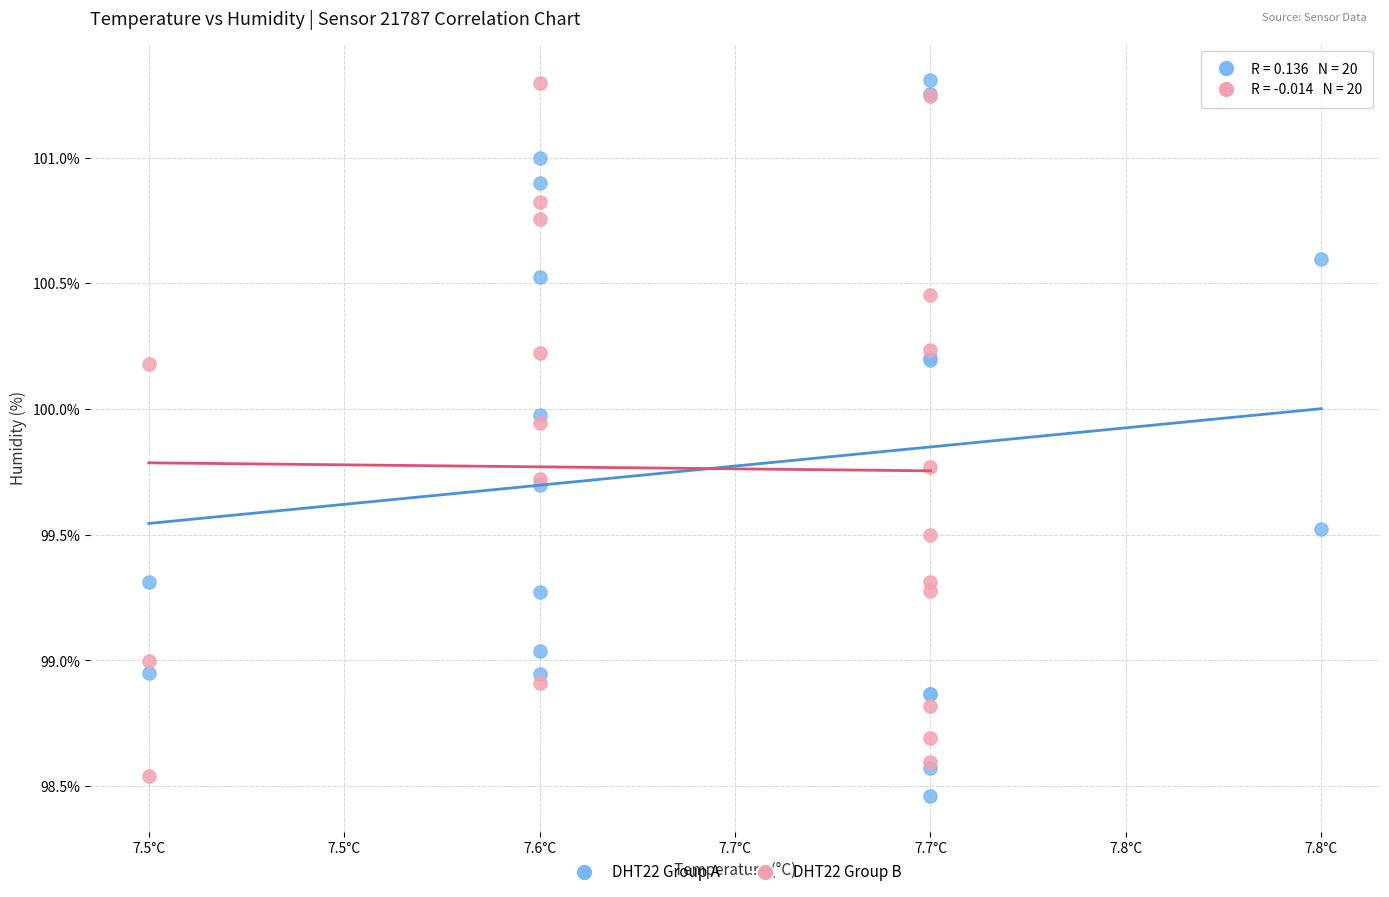

What are all the series names shown in the legend?

DHT22 Group A, DHT22 Group B